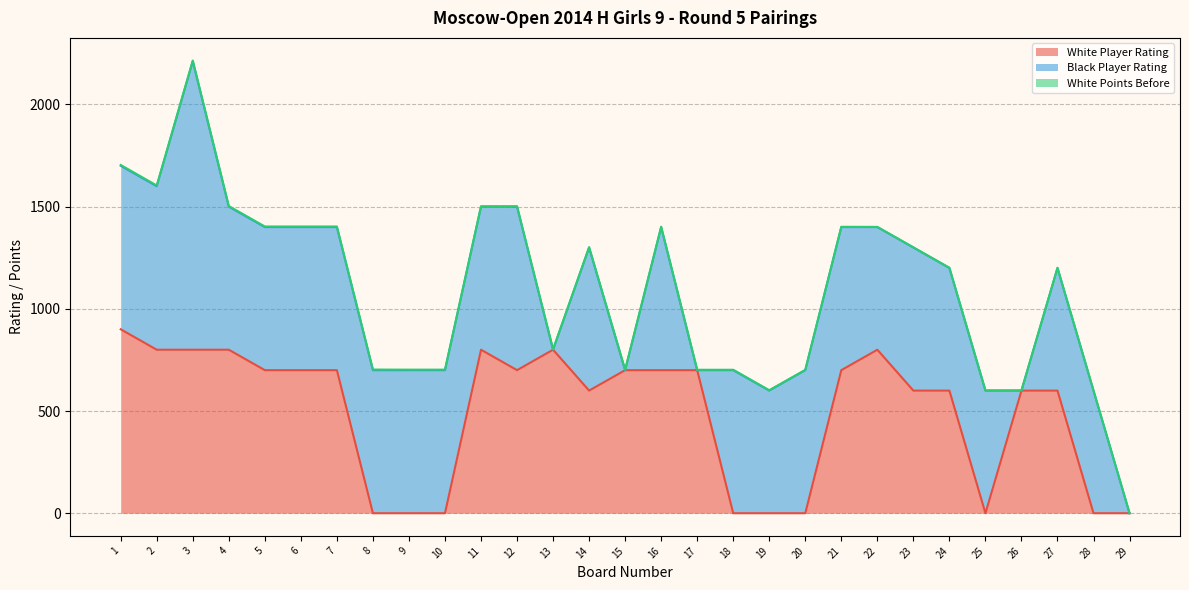

Which series ends up on top after the final intersection of White Points Before and Black Player Rating?

Black Player Rating